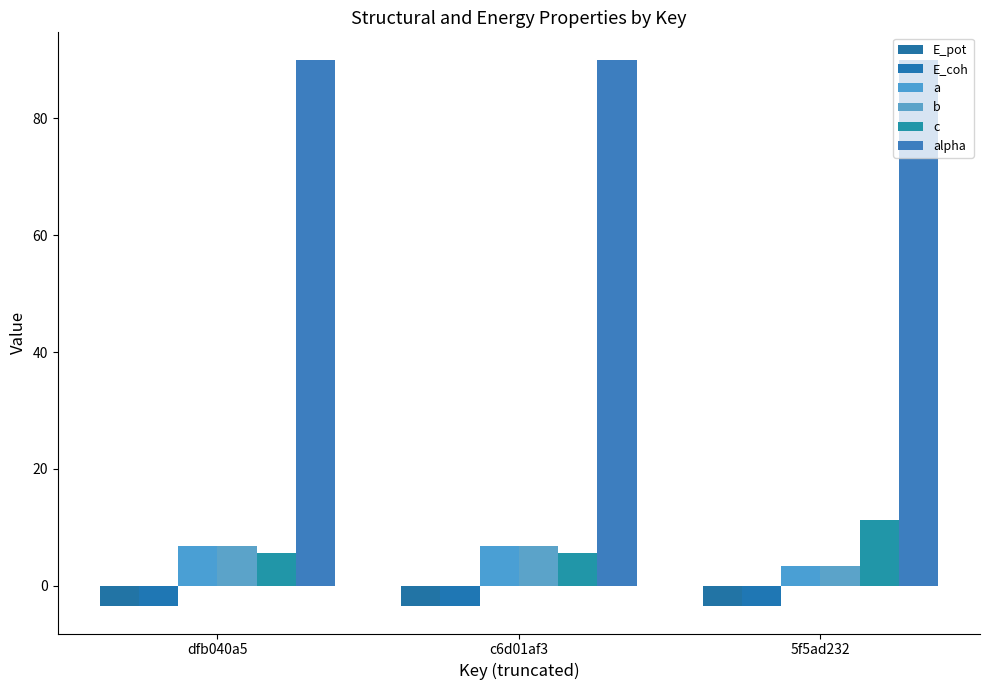

Which series has the widest spread of values?

c